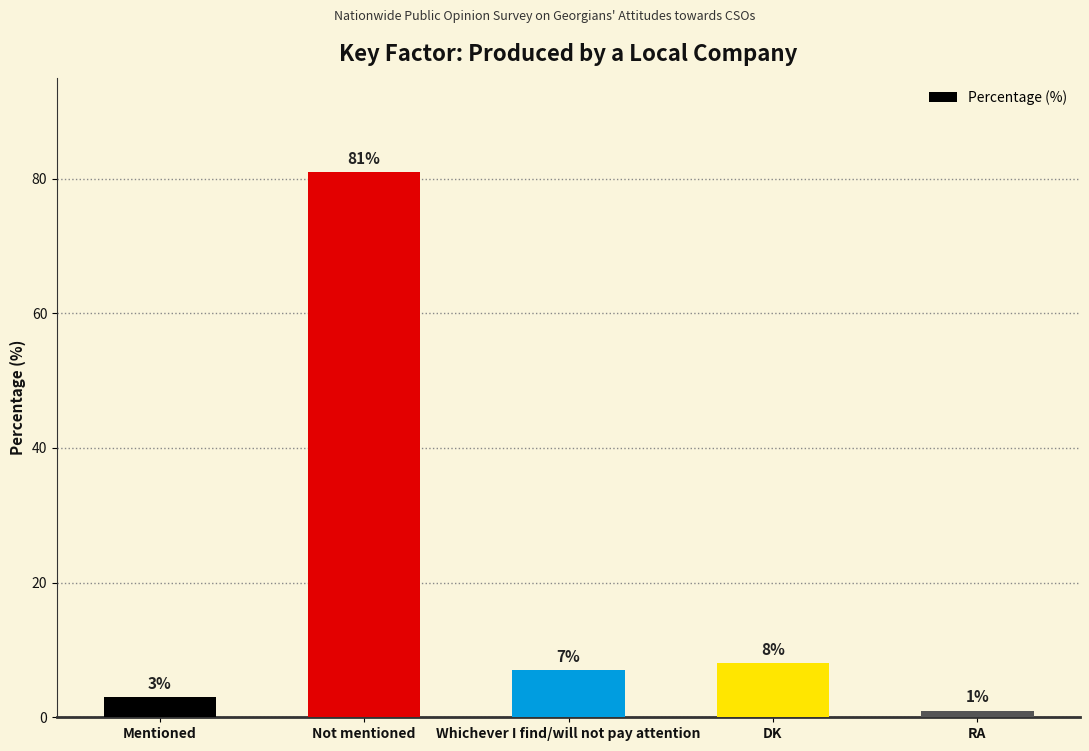

The chart shows a value of 1 at RA. True or false?

True